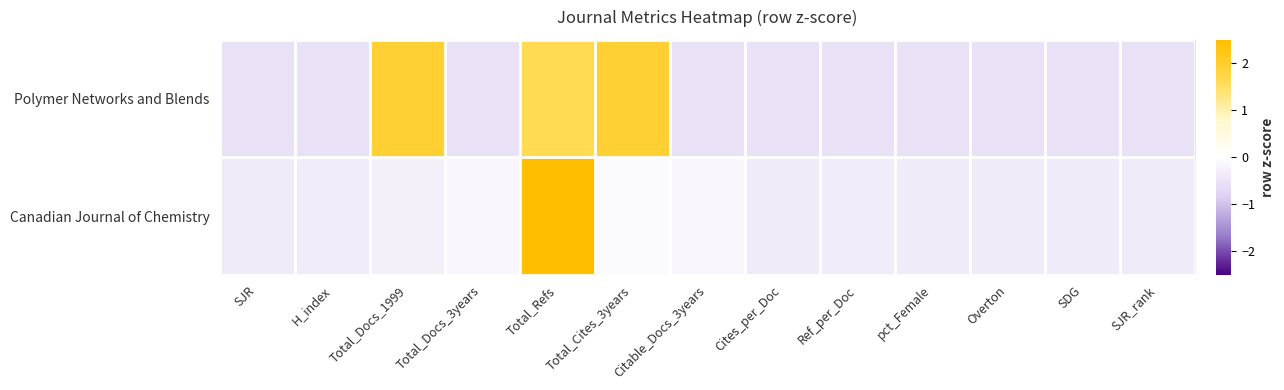

What is the spread (max minus min) of values at SJR_rank?

0.2